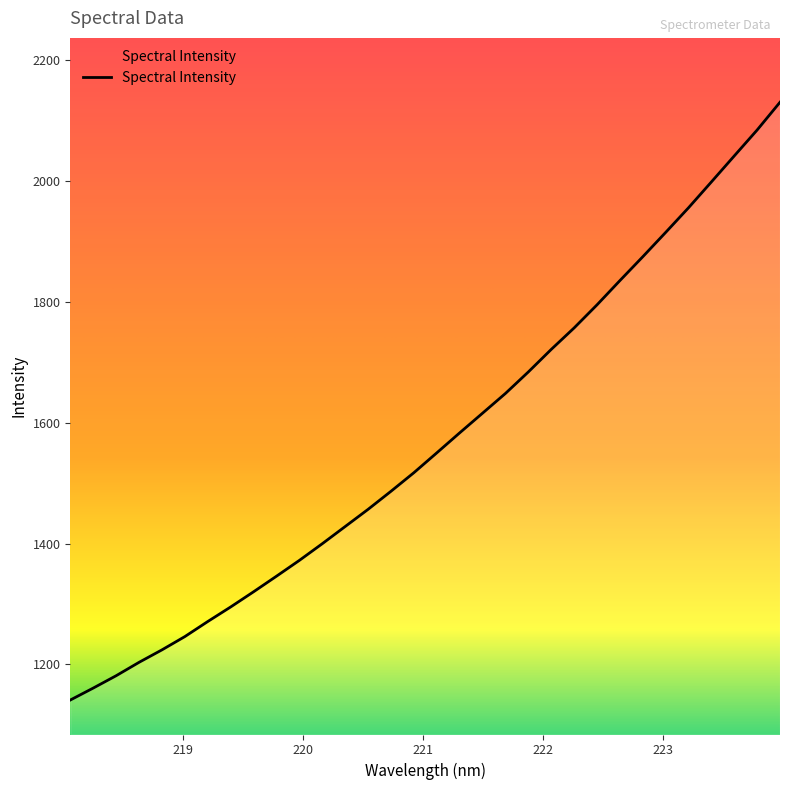

How many lines are shown in the chart?

1